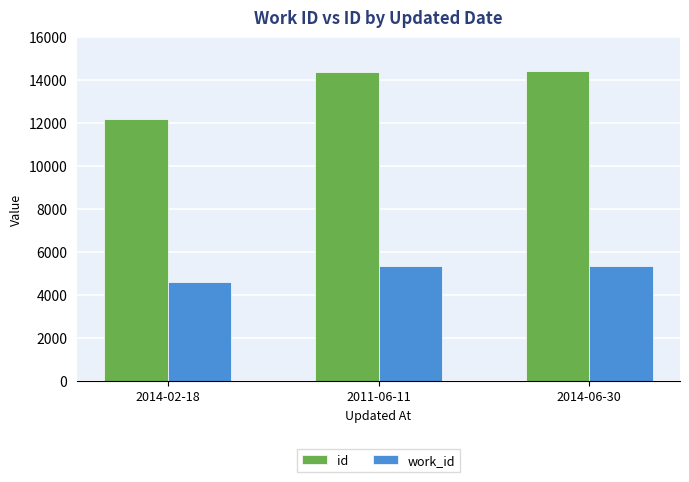

What is the approximate value of id at 2014-02-18?

12192